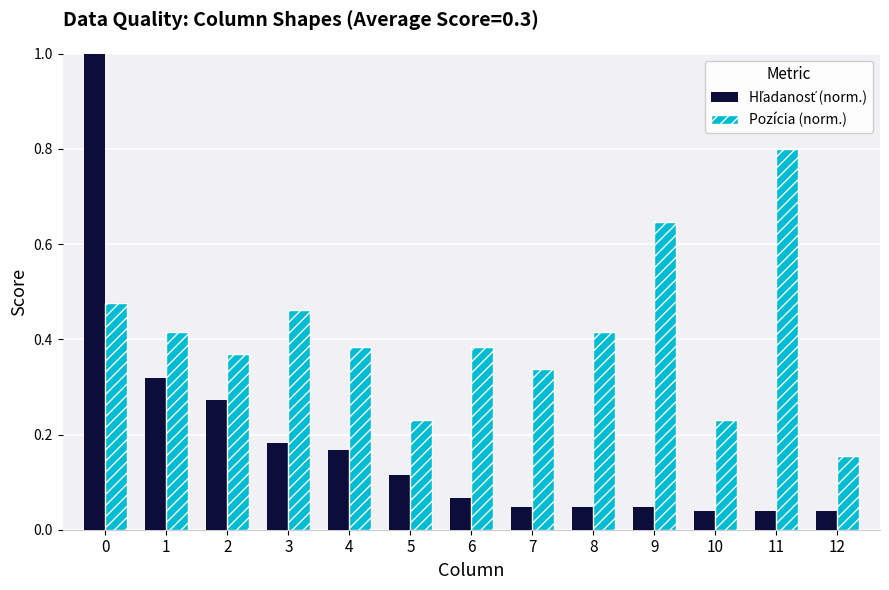

What is the total value across all series at 11?

0.8